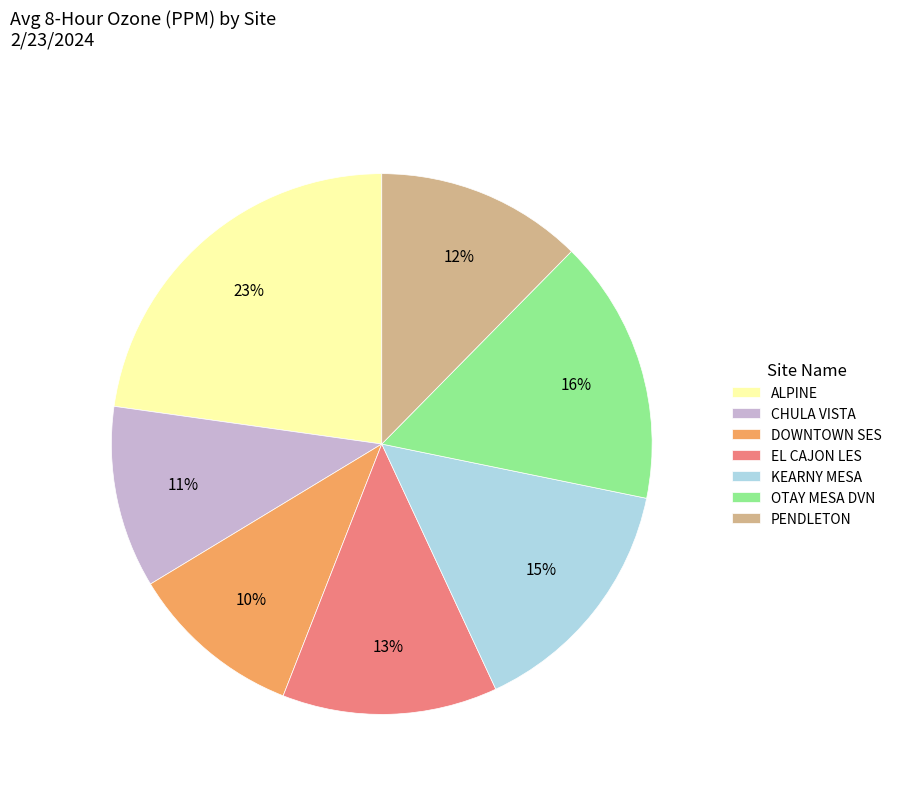

Is ALPINE the majority of the pie?

No